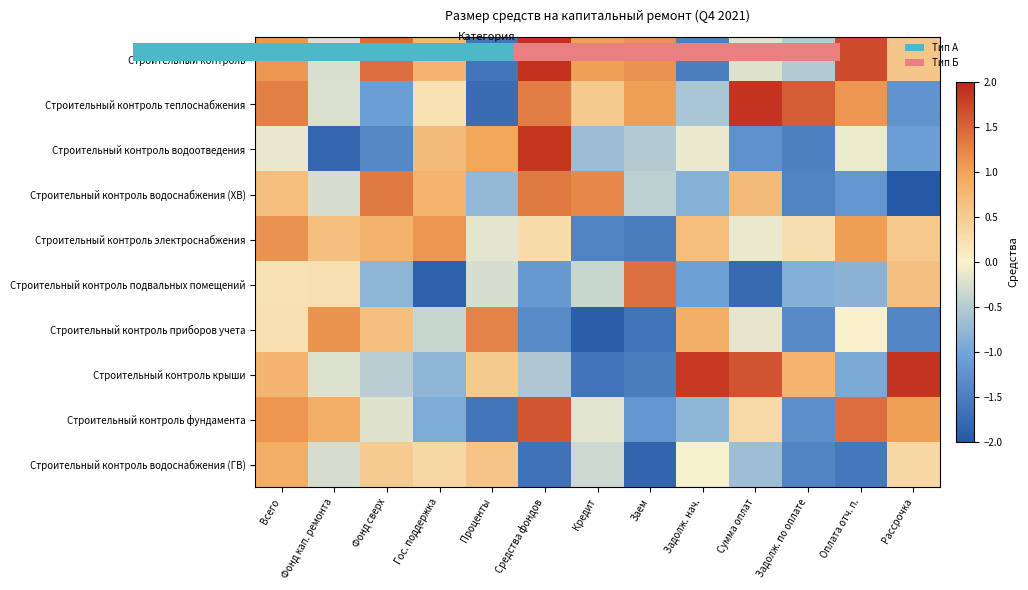

Between Проценты and Задолж. по оплате, which is larger?

Задолж. по оплате